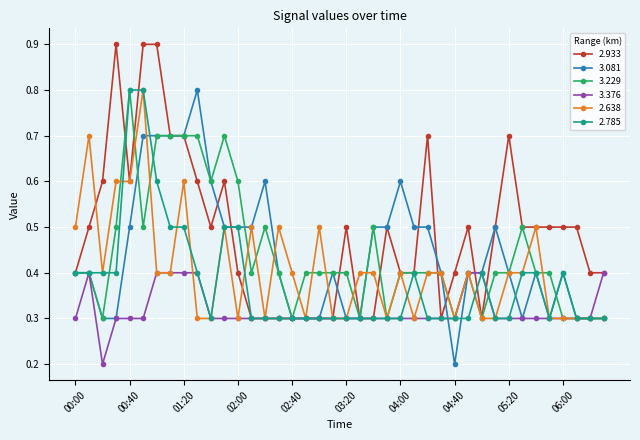

Which series ends up on top after the final intersection of 3.376 and 2.638?

3.376